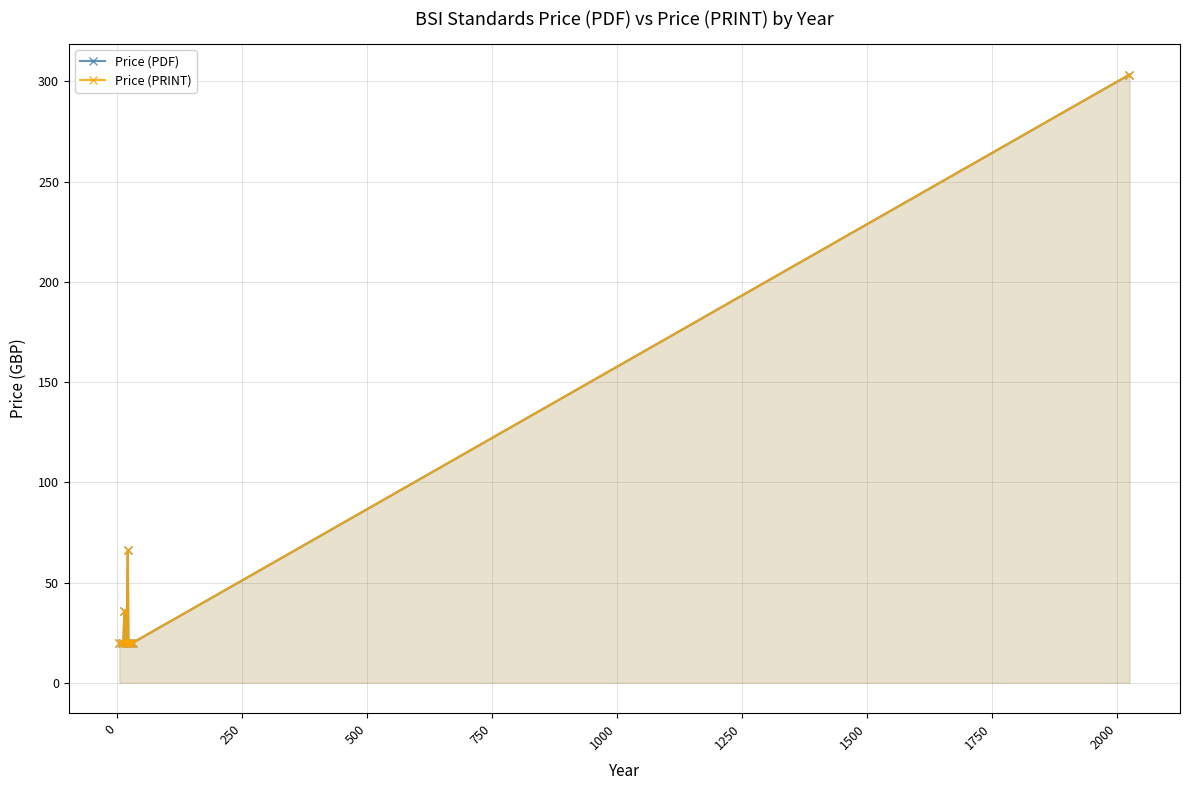

Which series has the largest total across all categories?

Price (PDF)